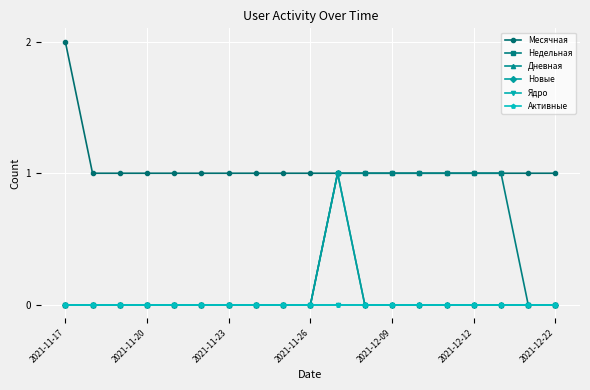

Does the chart have visible grid lines?

Yes